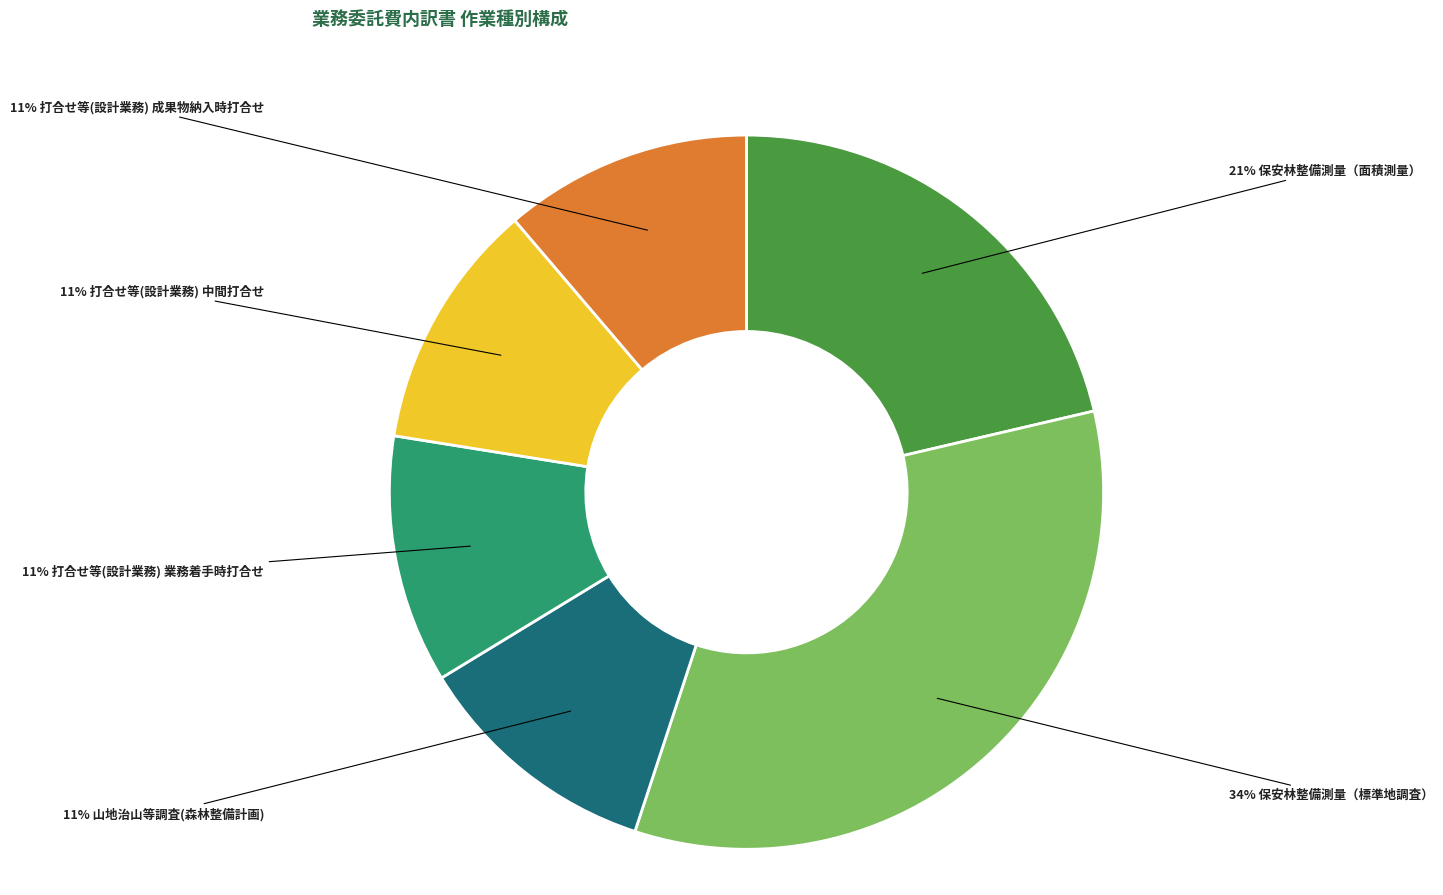

Is there any slice that represents more than half of the pie?

No